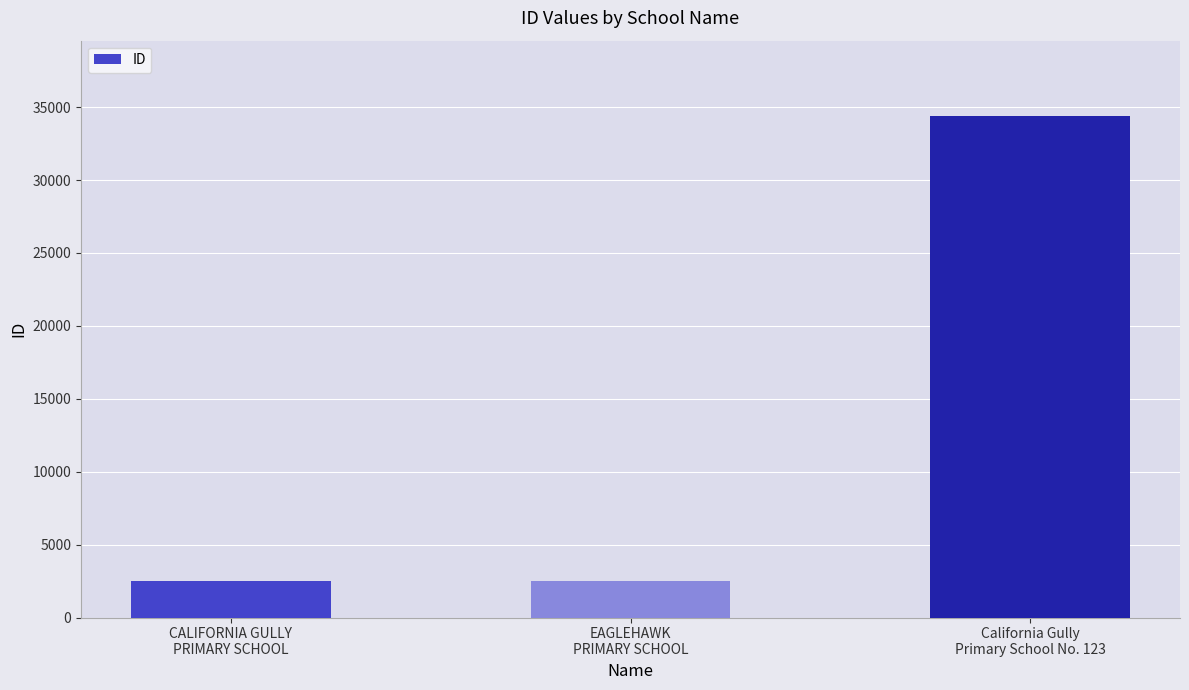

What is the sum of all values?

39366